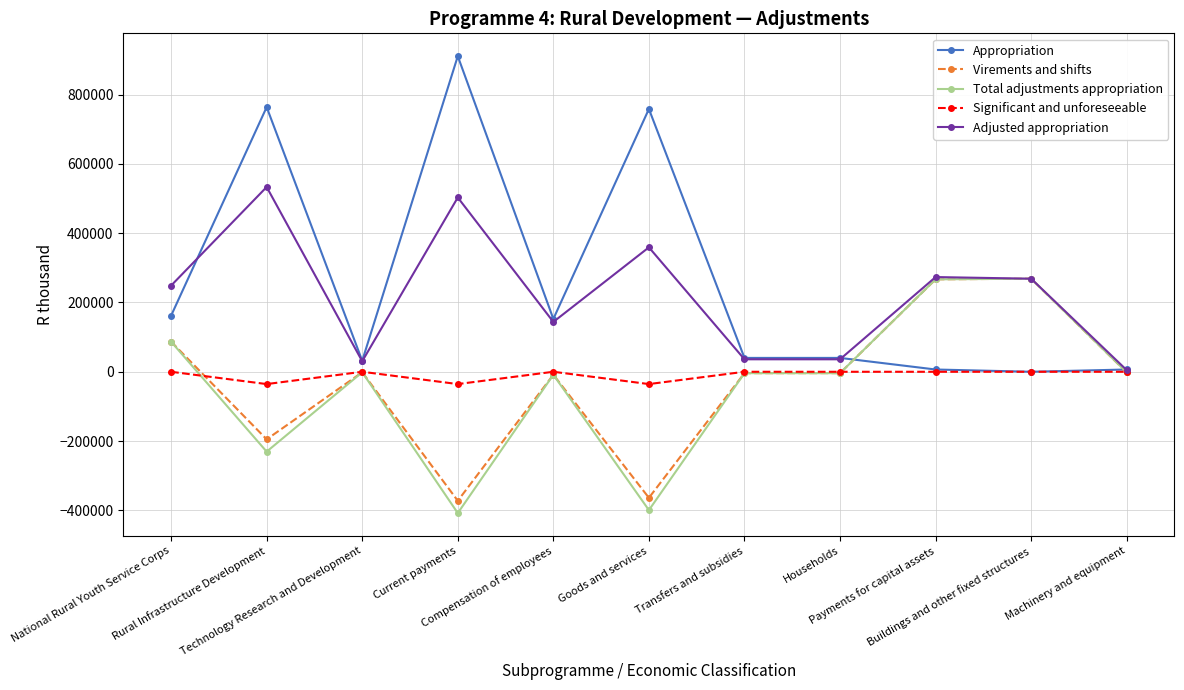

Which series has the largest range (max minus min)?

Appropriation